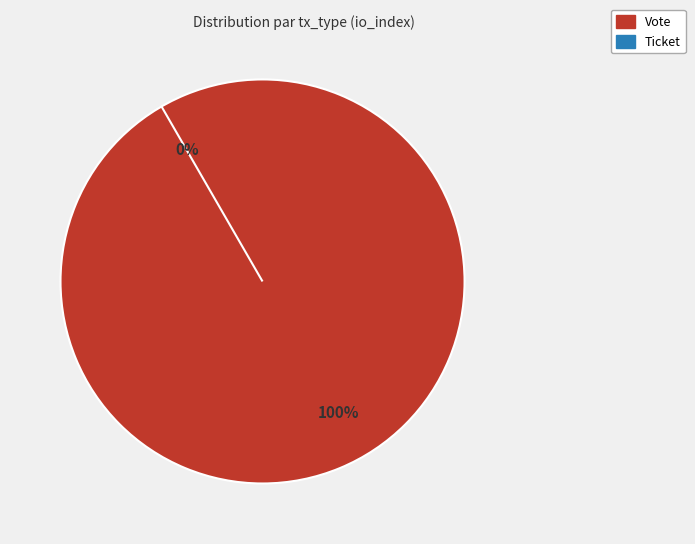

To the nearest percent, what is the combined percentage of Vote (io_index=1) and Ticket (io_index=0)?

100%